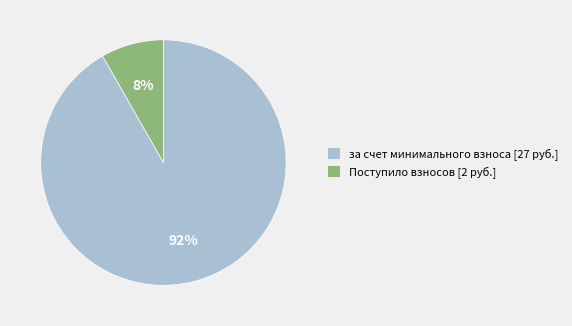

What is the smallest slice in the pie chart?

Поступило взносов [2 руб.]